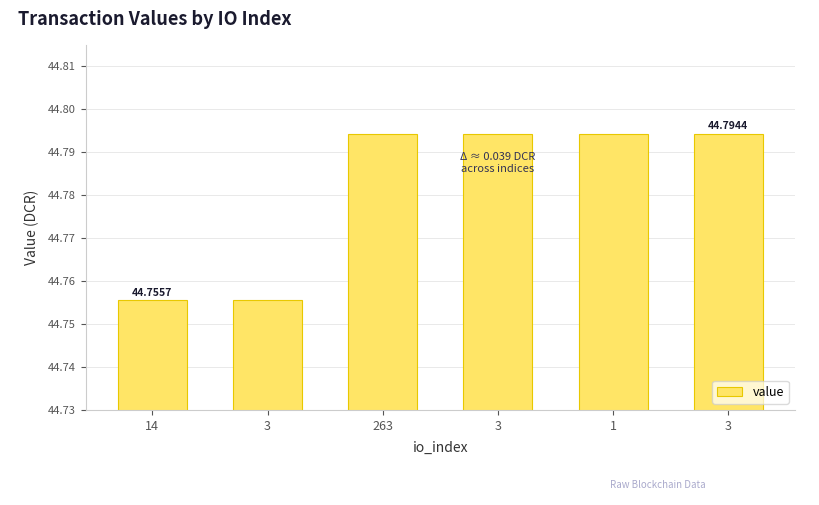

Does the chart contain any negative values?

No